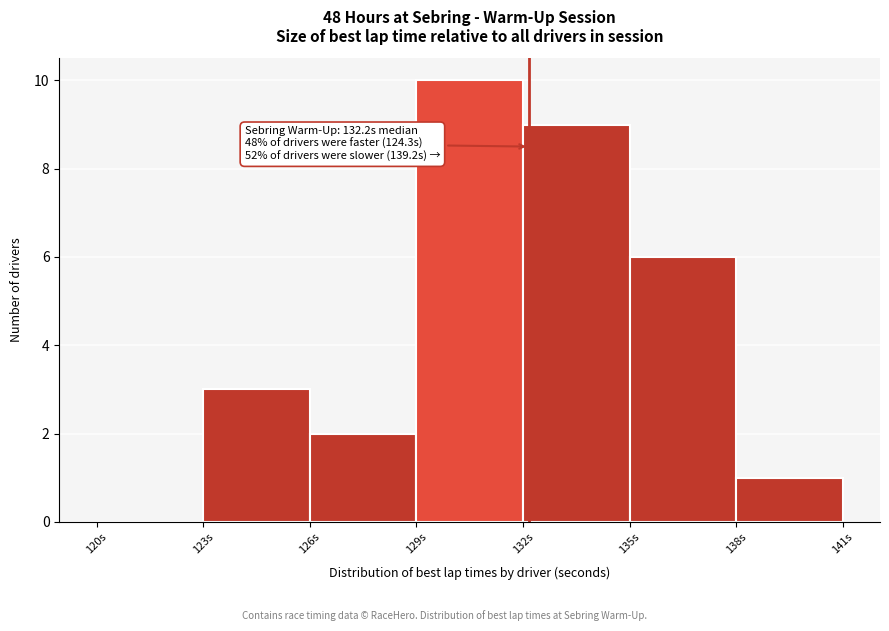

Which range on the x-axis has the tallest bar?

129 to 132